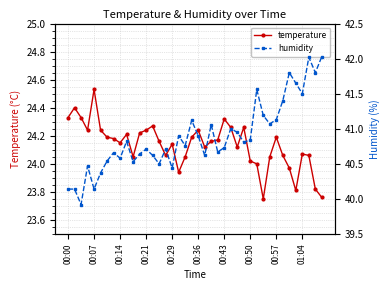

What are all the series names shown in the legend?

temperature, humidity